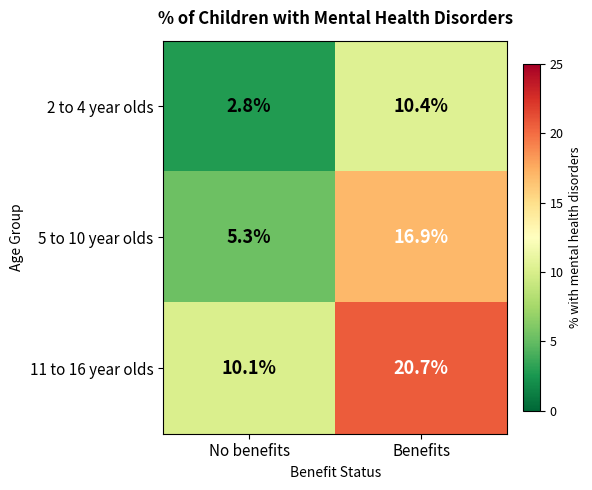

Which series changed the most between No benefits and Benefits?

5 to 10 year olds